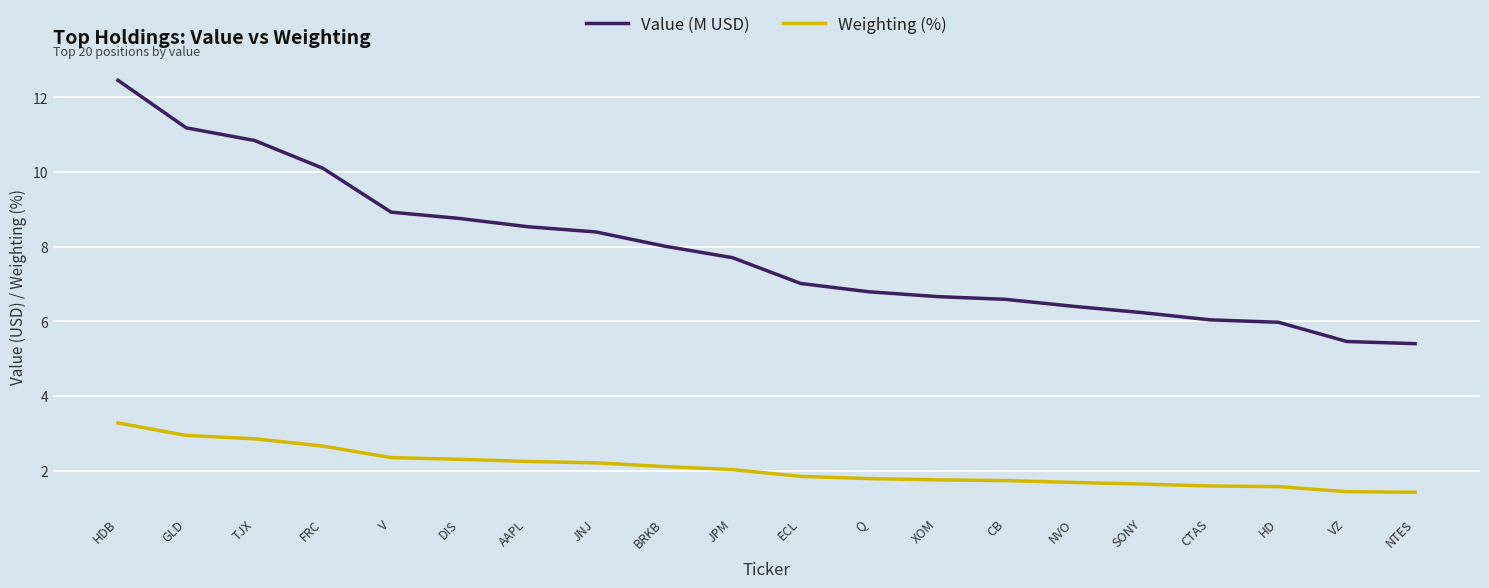

What position from the right is HDB?

20